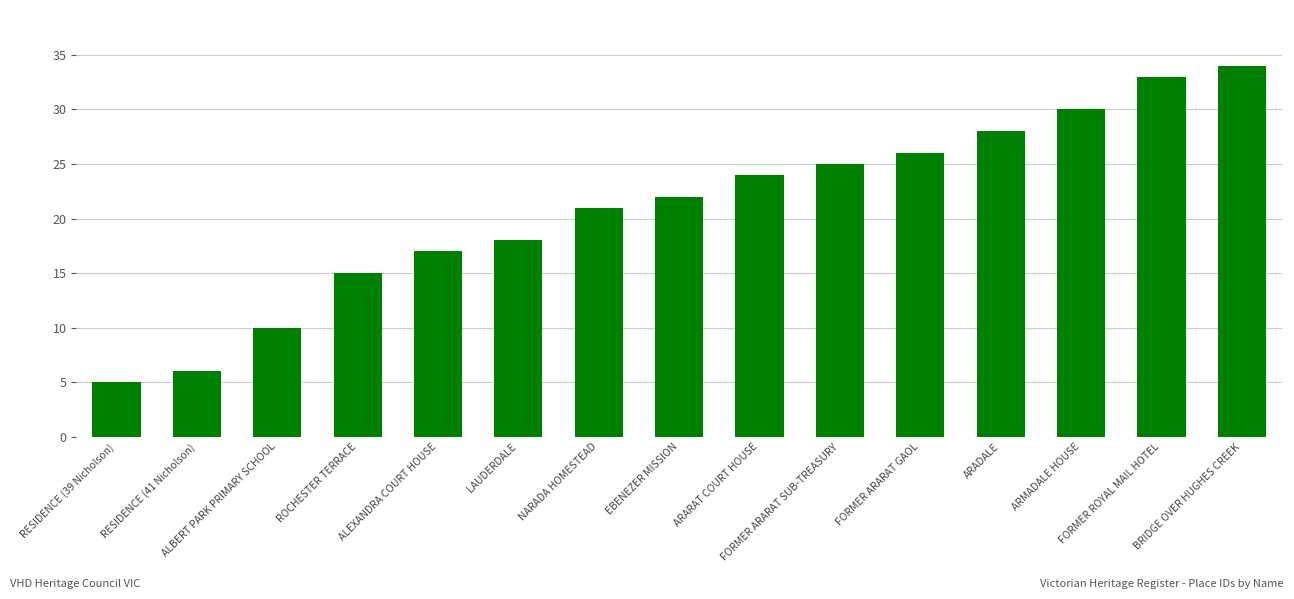

Rank the categories by value from highest to lowest.

BRIDGE OVER HUGHES CREEK, FORMER ROYAL MAIL HOTEL, ARMADALE HOUSE, ARADALE, FORMER ARARAT GAOL, FORMER ARARAT SUB-TREASURY, ARARAT COURT HOUSE, EBENEZER MISSION, NARADA HOMESTEAD, LAUDERDALE, ALEXANDRA COURT HOUSE, ROCHESTER TERRACE, ALBERT PARK PRIMARY SCHOOL, RESIDENCE (41 Nicholson), RESIDENCE (39 Nicholson)